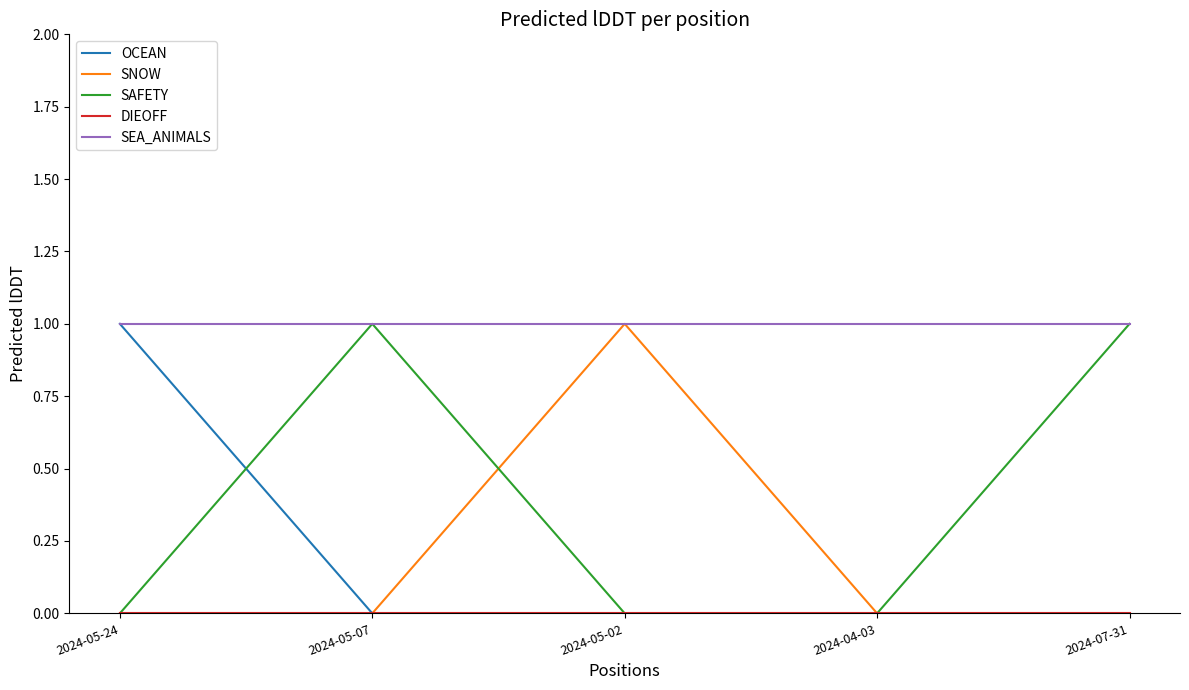

Is it true that SAFETY equals 1 at 2024-04-03?

False